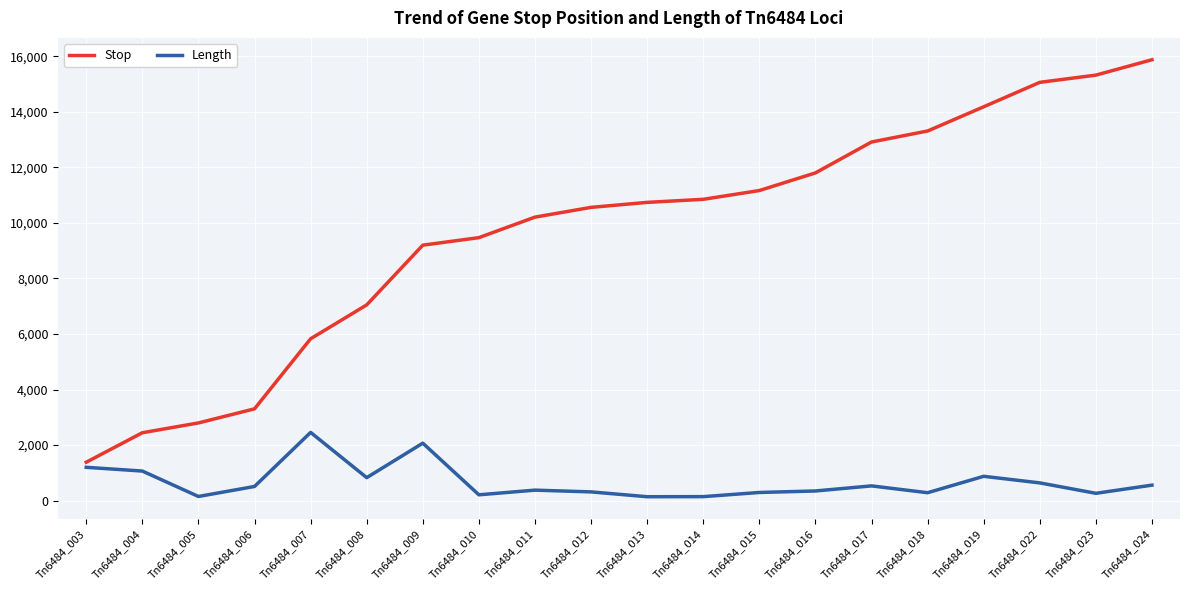

List the series in order of their overall mean, lowest first.

Length, Stop